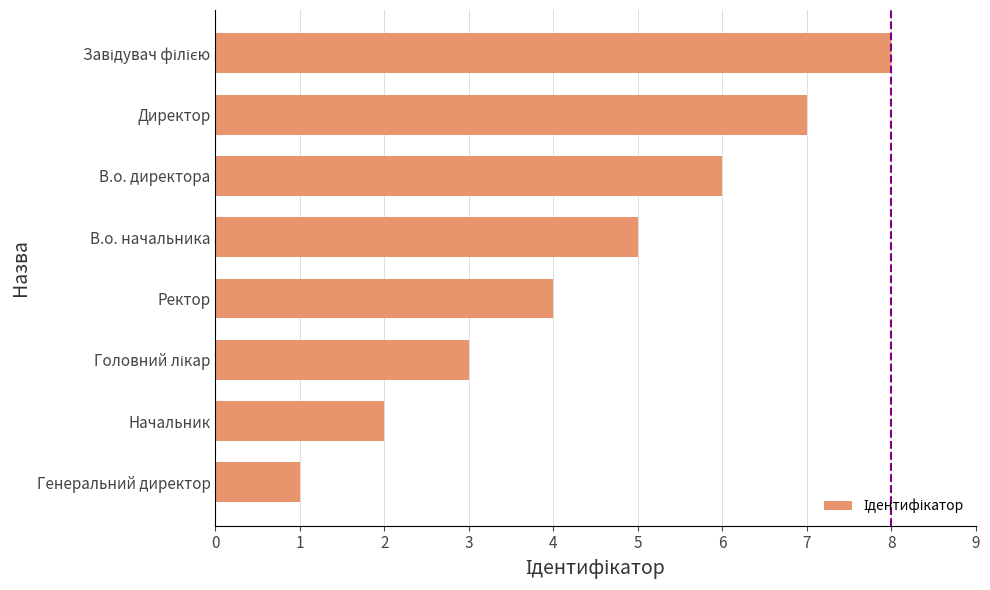

What is the difference between the second highest and minimum values?

6